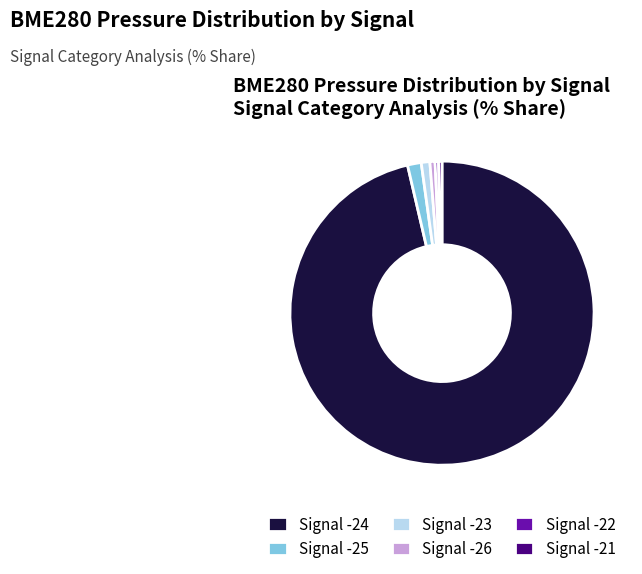

Which category has the biggest portion of the pie?

Signal -24